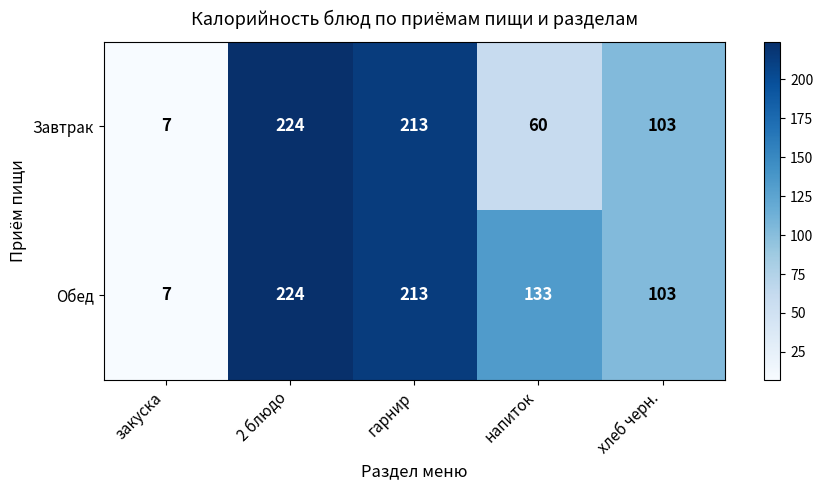

Which label corresponds to the smallest value in the chart?

закуска